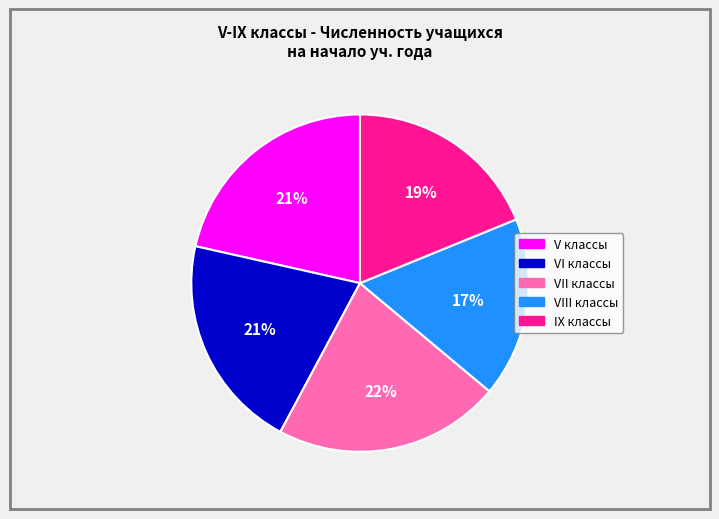

Which slice is the smallest?

VIII классы